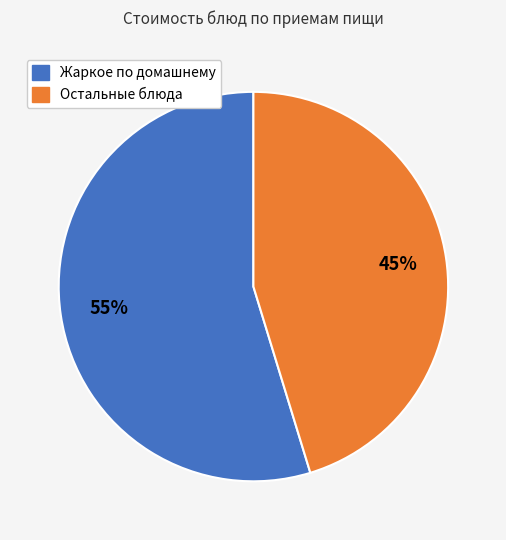

Is there any slice that represents more than half of the pie?

Yes